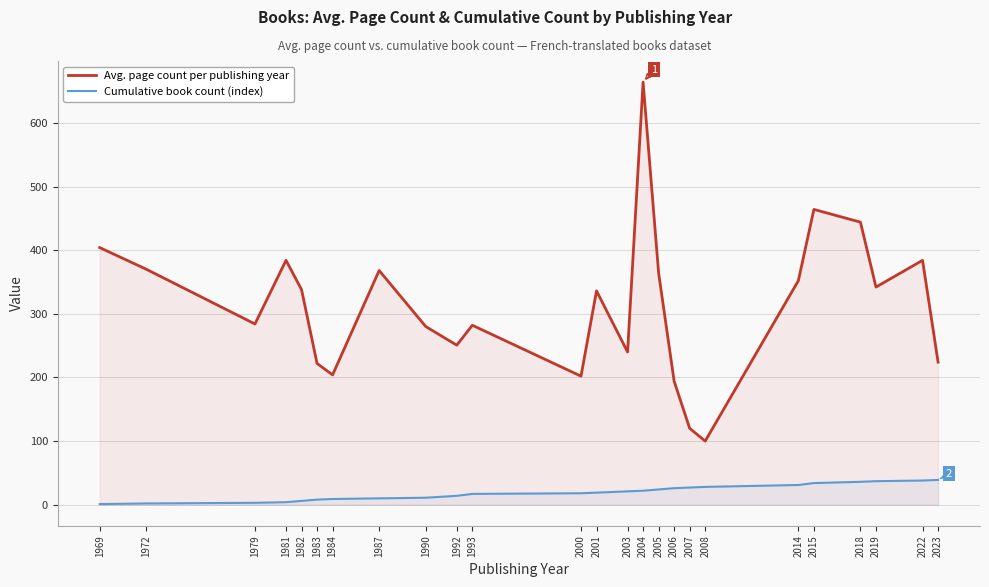

Rank the categories by Avg. page count per publishing year value from highest to lowest.

2004, 2015, 2018, 1969, 1981, 2022, 1972, 1987, 2005, 2014, 2019, 1982, 2001, 1979, 1993, 1990, 1992, 2003, 2023, 1983, 1984, 2000, 2006, 2007, 2008